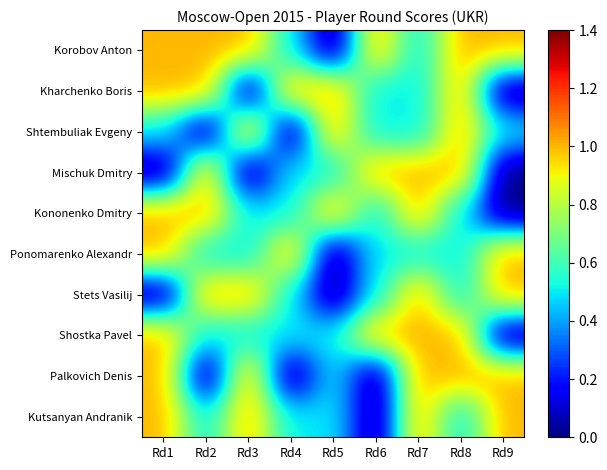

Reading right to left, list all the values displayed in this chart.

Korobov Anton: Rd9=1.0	Rd8=1.0	Rd7=0.5	Rd6=1.0	Rd5=0.0	Rd4=0.5	Rd3=1.0	Rd2=1.0	Rd1=1.0
Kharchenko Boris: Rd9=0.0	Rd8=1.0	Rd7=0.5	Rd6=0.5	Rd5=1.0	Rd4=1.0	Rd3=0.0	Rd2=1.0	Rd1=1.0
Shtembuliak Evgeny: Rd9=0.5	Rd8=1.0	Rd7=0.5	Rd6=0.5	Rd5=1.0	Rd4=0.0	Rd3=1.0	Rd2=0.0	Rd1=0.5
Mischuk Dmitry: Rd9=0.0	Rd8=1.0	Rd7=1.0	Rd6=1.0	Rd5=0.5	Rd4=0.5	Rd3=0.0	Rd2=1.0	Rd1=0.0
Kononenko Dmitry: Rd9=0.0	Rd8=0.5	Rd7=1.0	Rd6=0.5	Rd5=1.0	Rd4=0.5	Rd3=0.5	Rd2=1.0	Rd1=1.0
Ponomarenko Alexandr: Rd9=1.0	Rd8=0.5	Rd7=0.5	Rd6=0.5	Rd5=0.0	Rd4=1.0	Rd3=0.5	Rd2=0.5	Rd1=1.0
Stets Vasilij: Rd9=1.0	Rd8=0.5	Rd7=1.0	Rd6=0.5	Rd5=0.0	Rd4=0.5	Rd3=1.0	Rd2=1.0	Rd1=0.0
Shostka Pavel: Rd9=0.0	Rd8=1.0	Rd7=1.0	Rd6=1.0	Rd5=0.5	Rd4=0.5	Rd3=0.5	Rd2=0.5	Rd1=1.0
Palkovich Denis: Rd9=1.0	Rd8=1.0	Rd7=1.0	Rd6=0.0	Rd5=0.5	Rd4=0.0	Rd3=1.0	Rd2=0.0	Rd1=1.0
Kutsanyan Andranik: Rd9=1.0	Rd8=0.5	Rd7=1.0	Rd6=0.0	Rd5=0.5	Rd4=0.5	Rd3=1.0	Rd2=0.5	Rd1=1.0